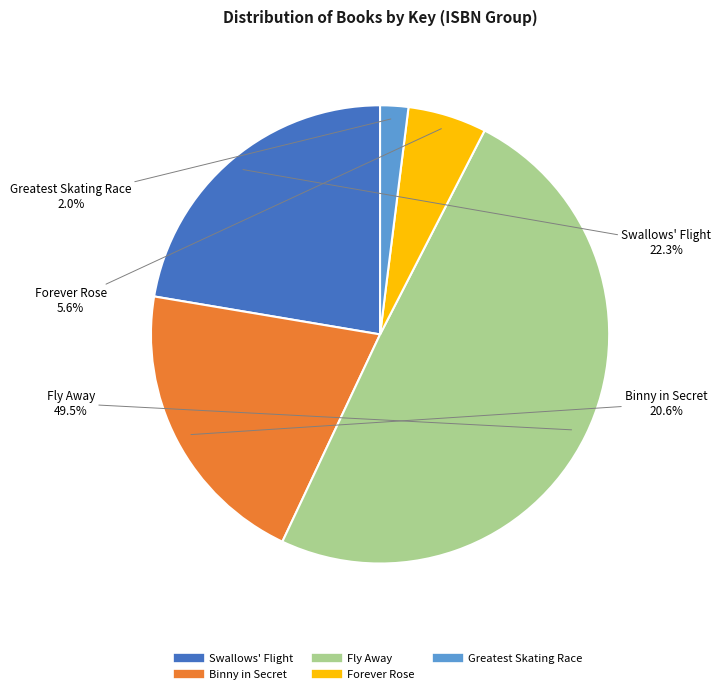

How many slices are in this pie chart?

5